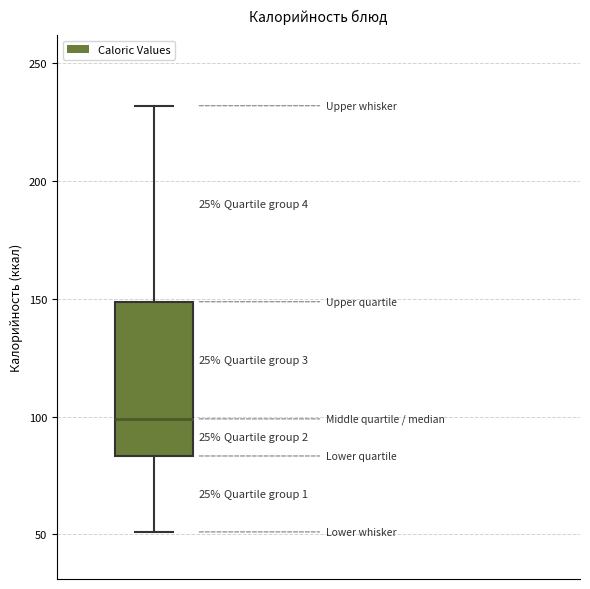

Read this box plot against the y-axis: the position of the median line, the range covered by the box, and the ends of both whiskers. The values are not printed on the chart, so give them approximately, as read against the axis.

median 100, box 85 to 150, whiskers 50 to 230